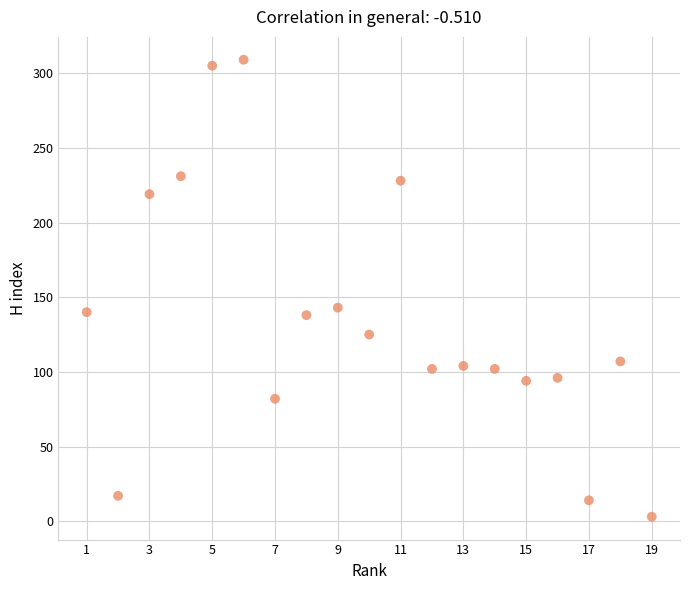

What is the range of Y values (max minus min)?

306